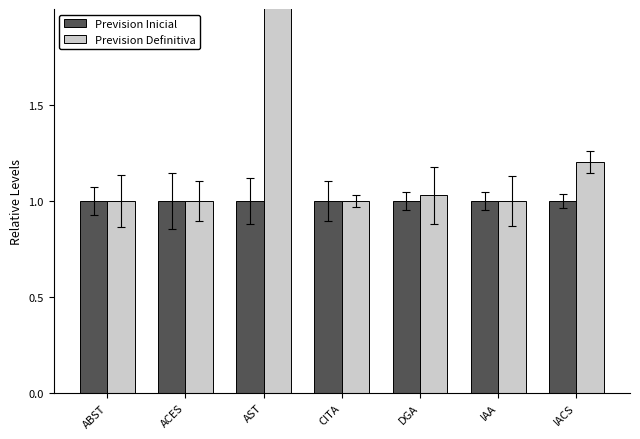

Which series has the largest total across all categories?

Prevision Definitiva